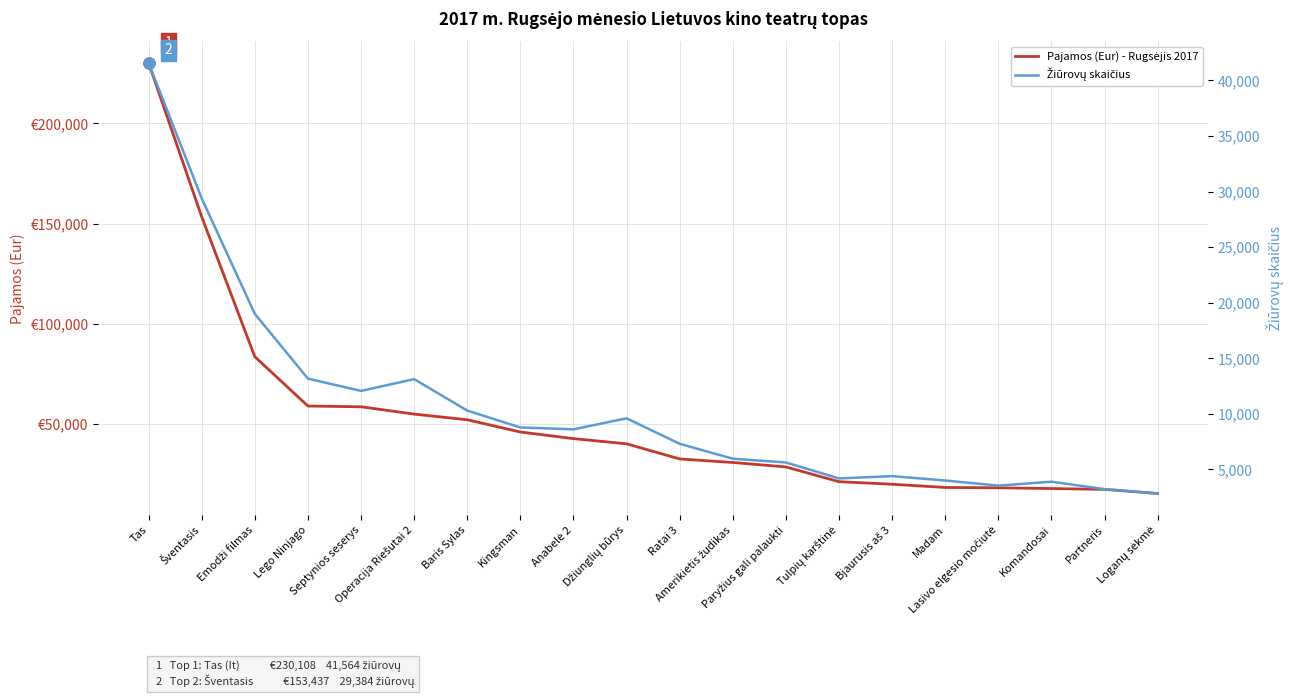

What position from the right is Džiunglių būrys?

11